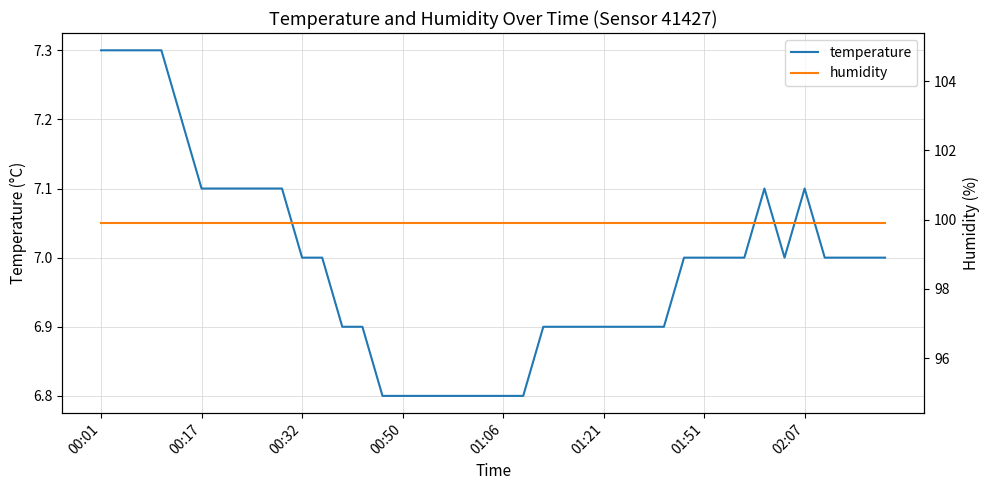

What is the greatest value displayed?

99.9